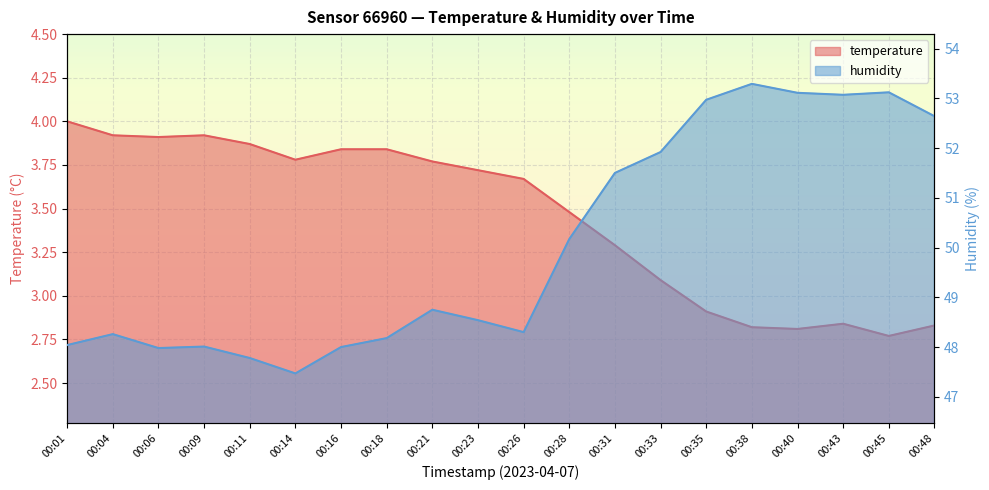

Reading left to right, transcribe all the data shown in this chart.

temperature: 00:01=4.0	00:04=3.9	00:06=3.9	00:09=3.9	00:11=3.9	00:14=3.8	00:16=3.8	00:18=3.8	00:21=3.8	00:23=3.7	00:26=3.7	00:28=3.5	00:31=3.3	00:33=3.1	00:35=2.9	00:38=2.8	00:40=2.8	00:43=2.8	00:45=2.8	00:48=2.8
humidity: 00:01=48.0	00:04=48.3	00:06=48.0	00:09=48.0	00:11=47.8	00:14=47.5	00:16=48.0	00:18=48.2	00:21=48.8	00:23=48.5	00:26=48.3	00:28=50.2	00:31=51.5	00:33=51.9	00:35=53.0	00:38=53.3	00:40=53.1	00:43=53.1	00:45=53.1	00:48=52.6